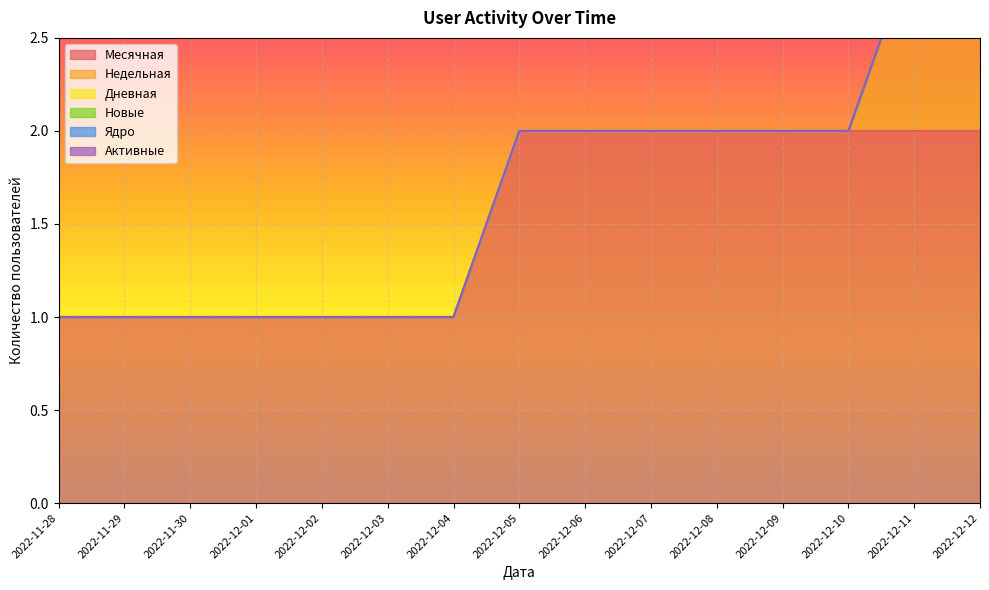

What is the difference between the highest and lowest values at 2022-12-09?

2